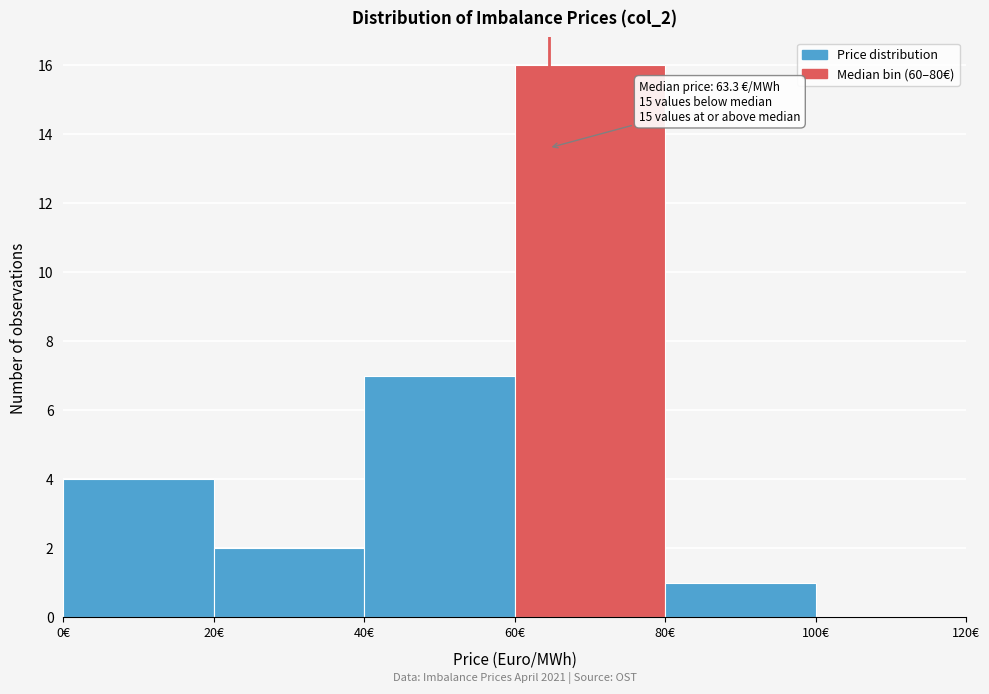

Which range on the x-axis has the tallest bar?

60 to 80